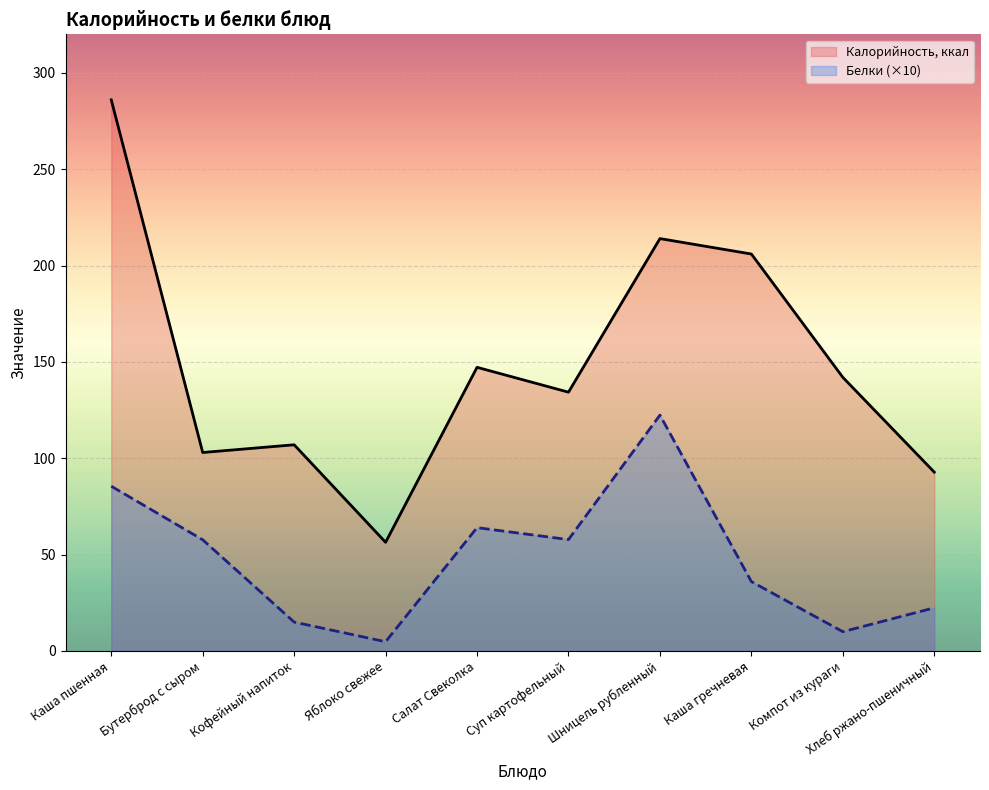

At which category does the chart reach its minimum across all series?

Яблоко свежее